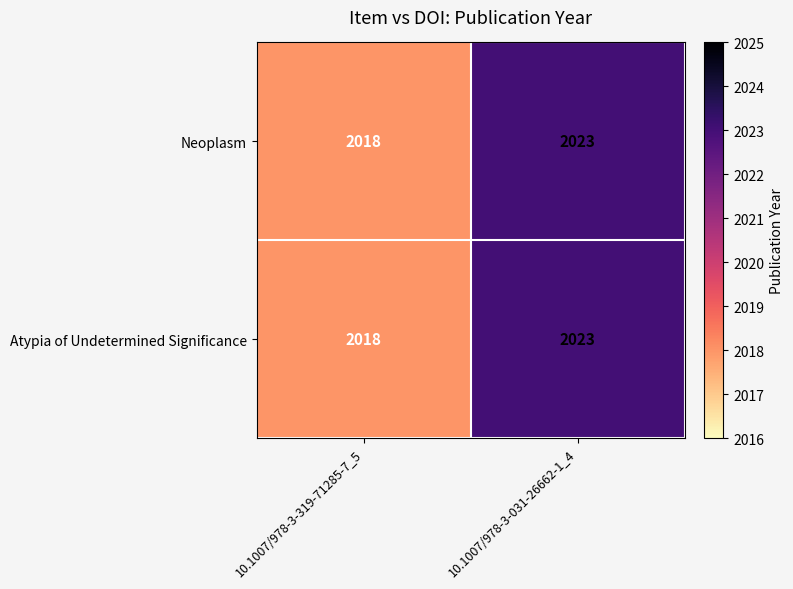

At which category does the chart reach its peak across all series?

10.1007/978-3-031-26662-1_4